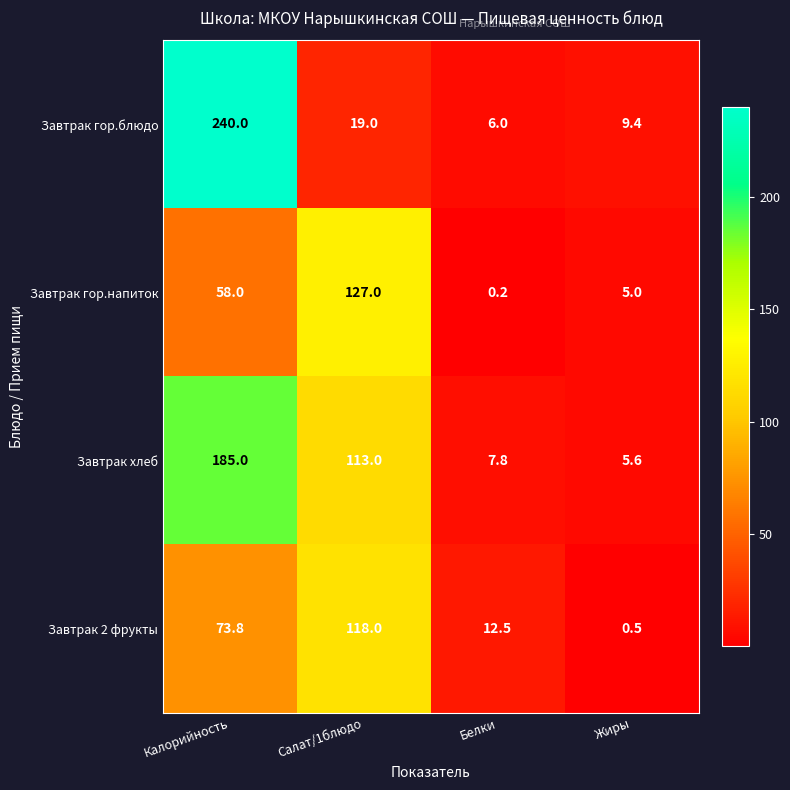

What is the minimum value shown in the chart?

0.2